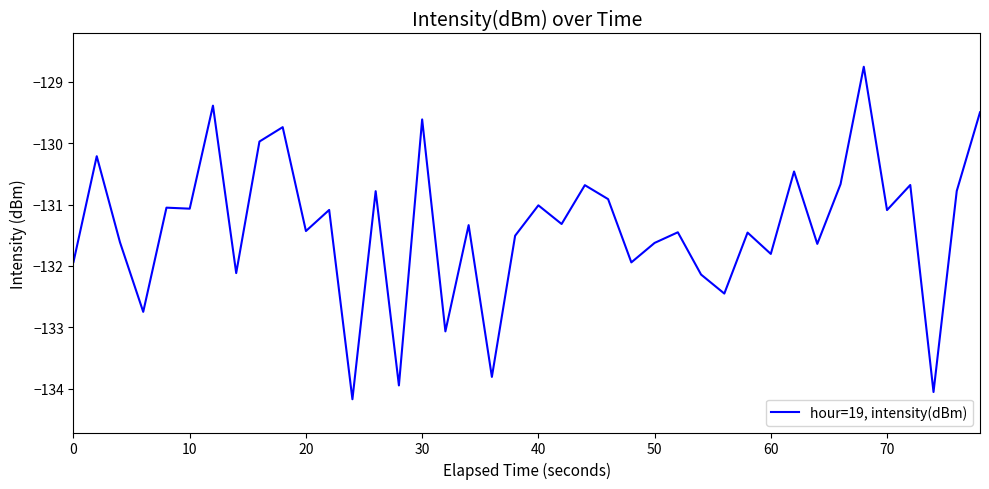

What is the minimum value shown in the chart?

-134.2